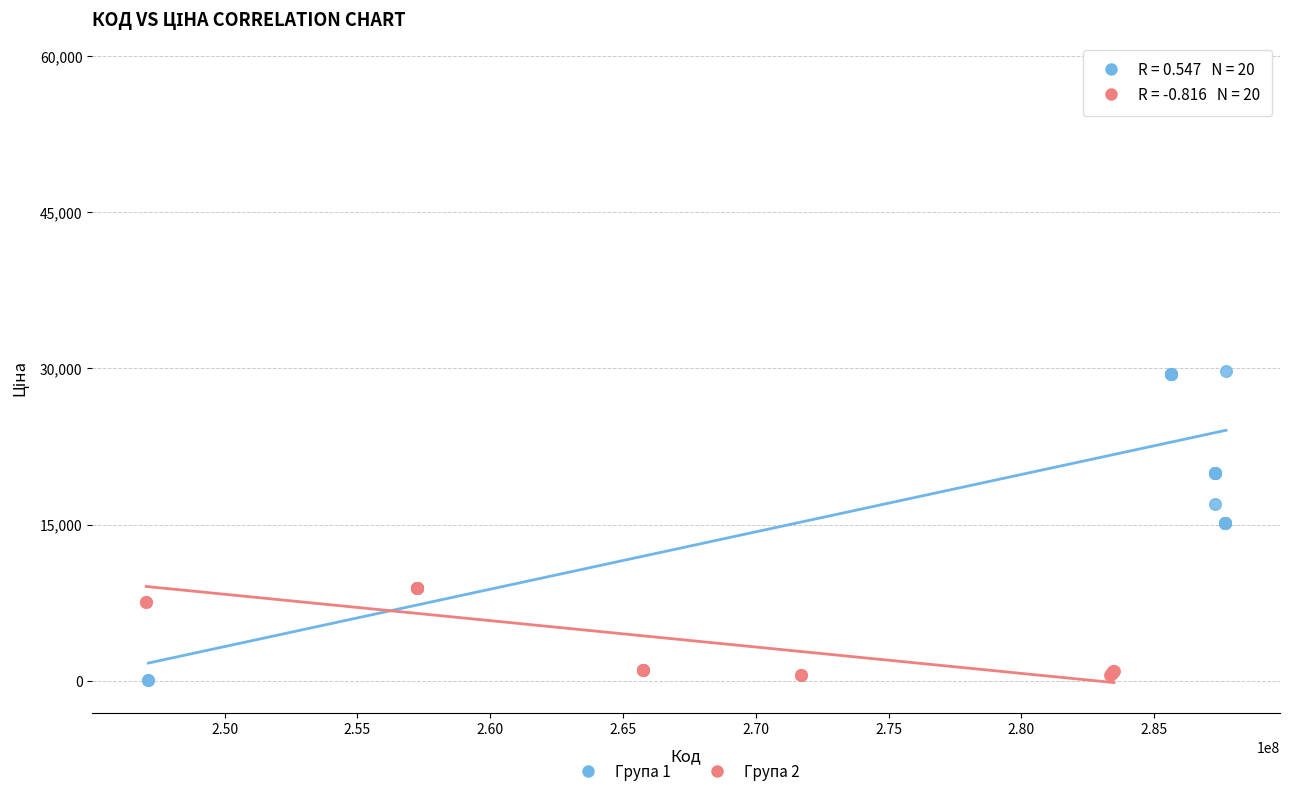

Which series has the largest Y range (max minus min)?

Група 1